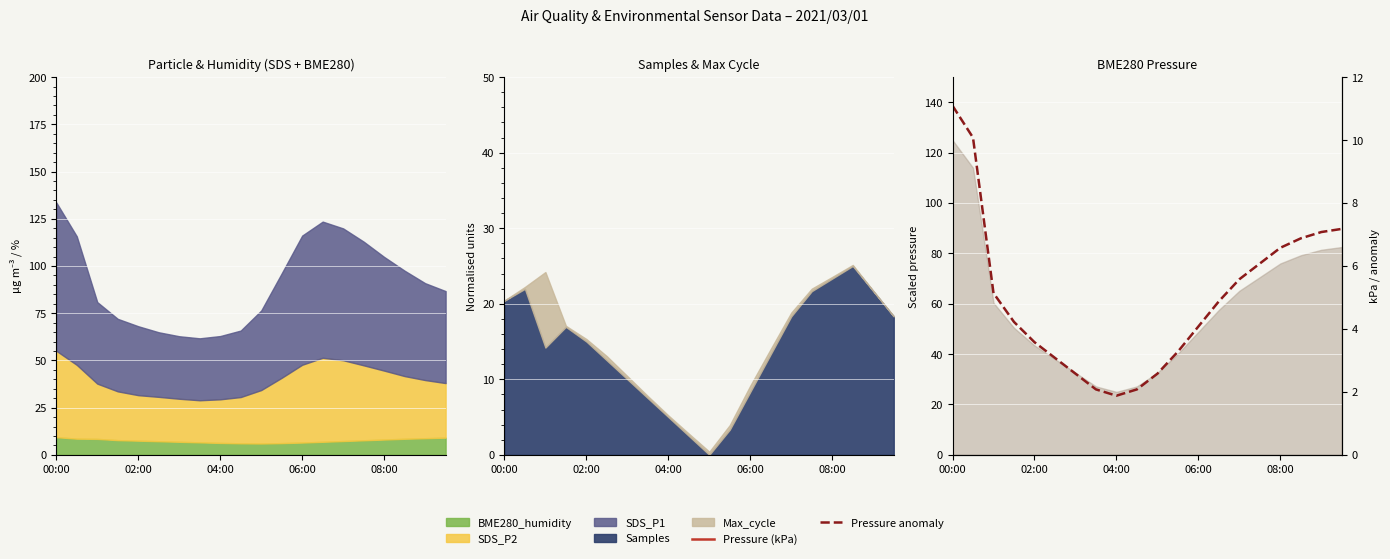

What is the lowest value of the Pressure (kPa) series?

97.4